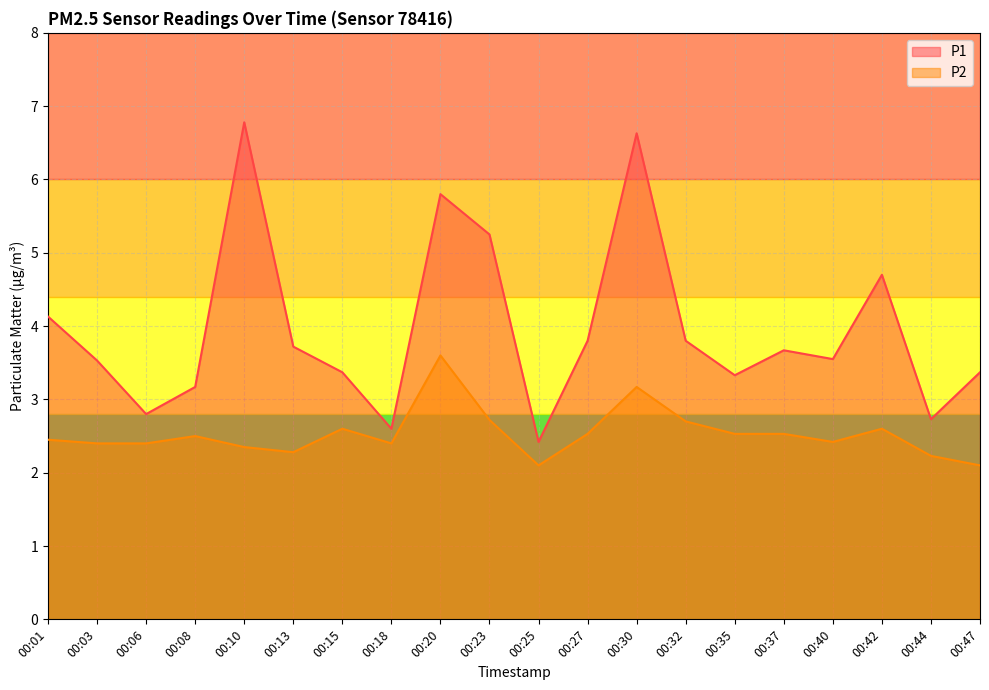

Reading right to left, transcribe all the data shown in this chart.

P1: 3.4	2.7	4.7	3.5	3.7	3.3	3.8	6.6	3.8	2.4	5.2	5.8	2.6	3.4	3.7	6.8	3.2	2.8	3.5	4.1
P2: 2.1	2.2	2.6	2.4	2.5	2.5	2.7	3.2	2.5	2.1	2.7	3.6	2.4	2.6	2.3	2.4	2.5	2.4	2.4	2.5